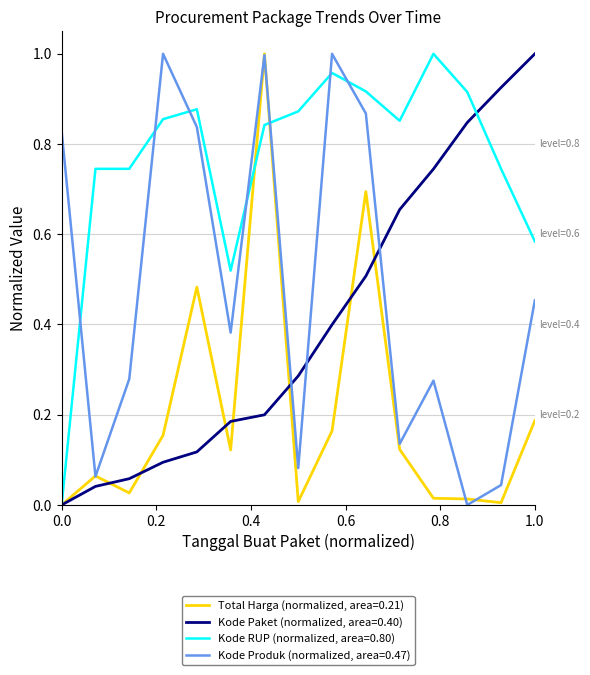

Count the number of data series in this chart.

4